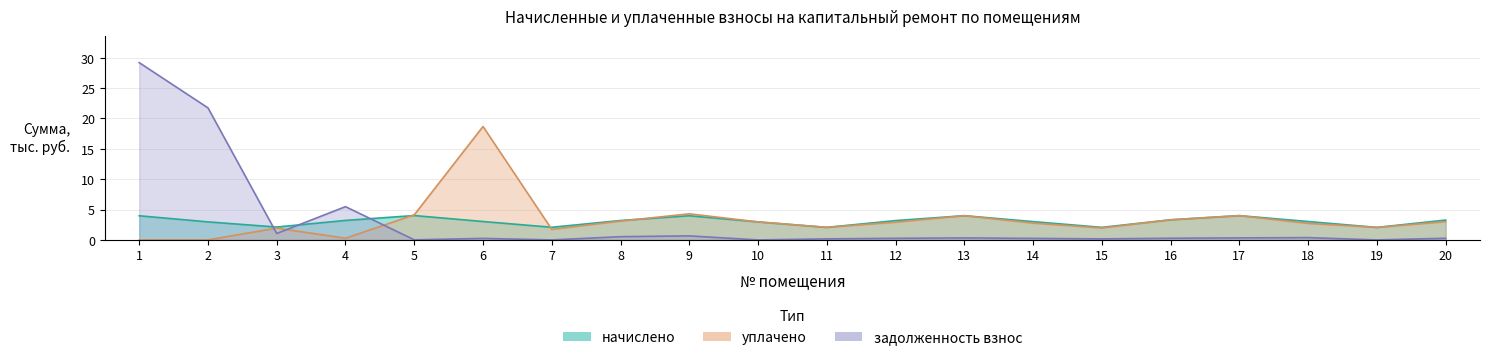

How many interior local valleys does the задолженность_взнос series have?

6